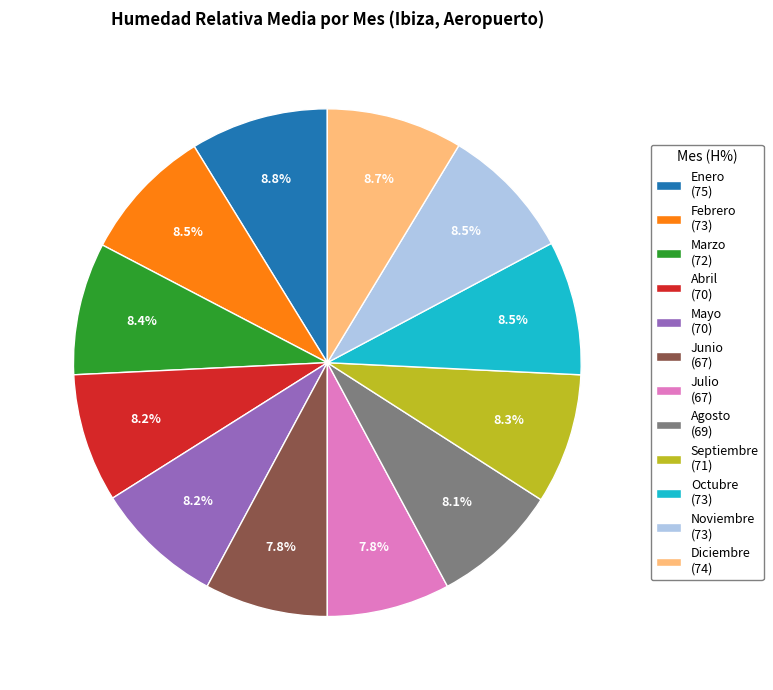

Does Junio account for over 50% of the chart?

No